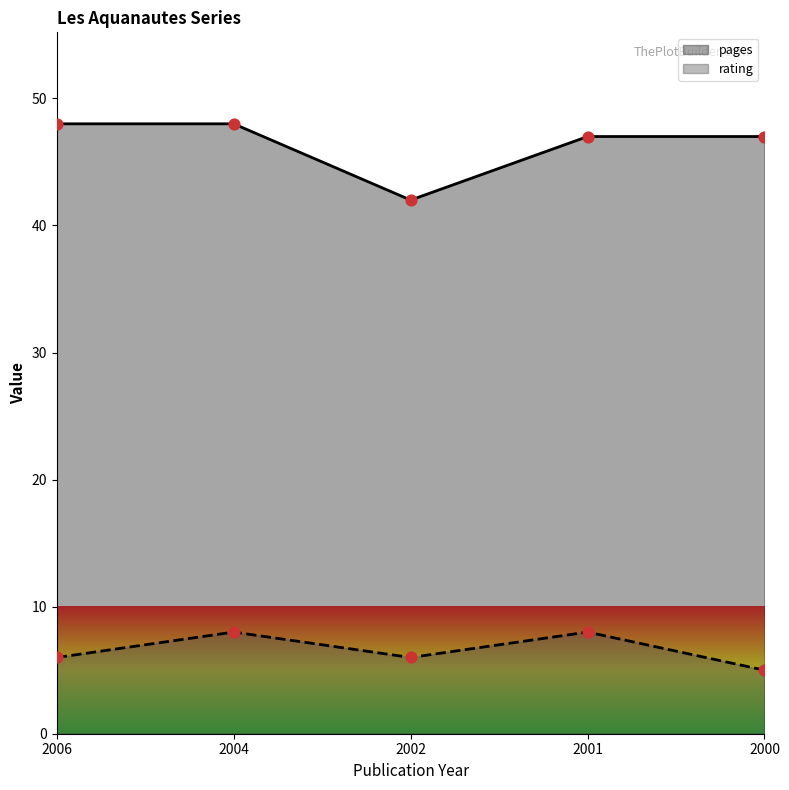

At which category is the sum across all series the highest?

2004